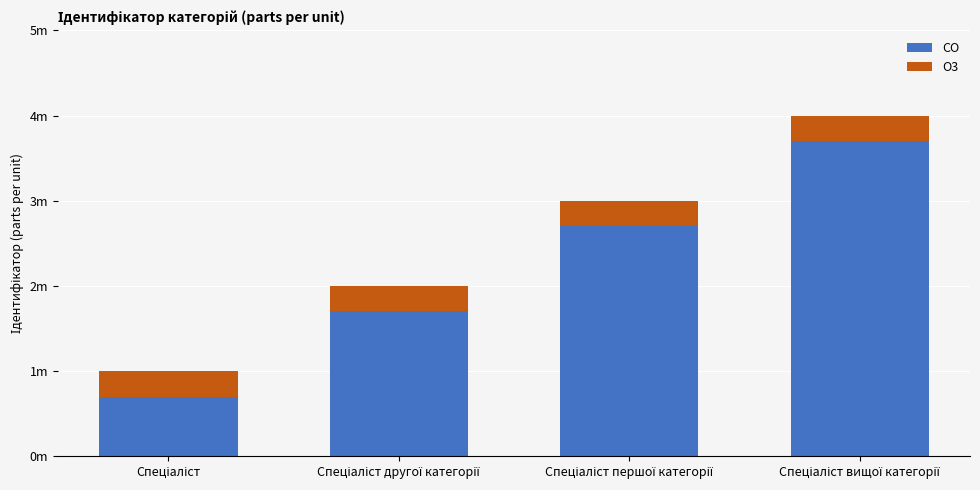

True or false: O3 has a value of 0.4 at Спеціаліст вищої категорії.

False